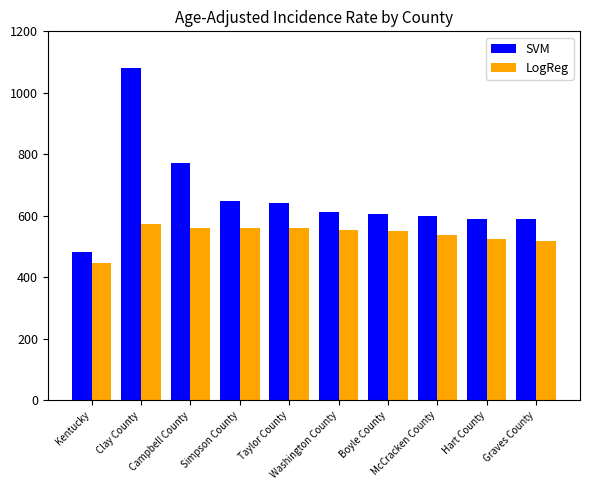

Which series has the largest total across all categories?

SVM